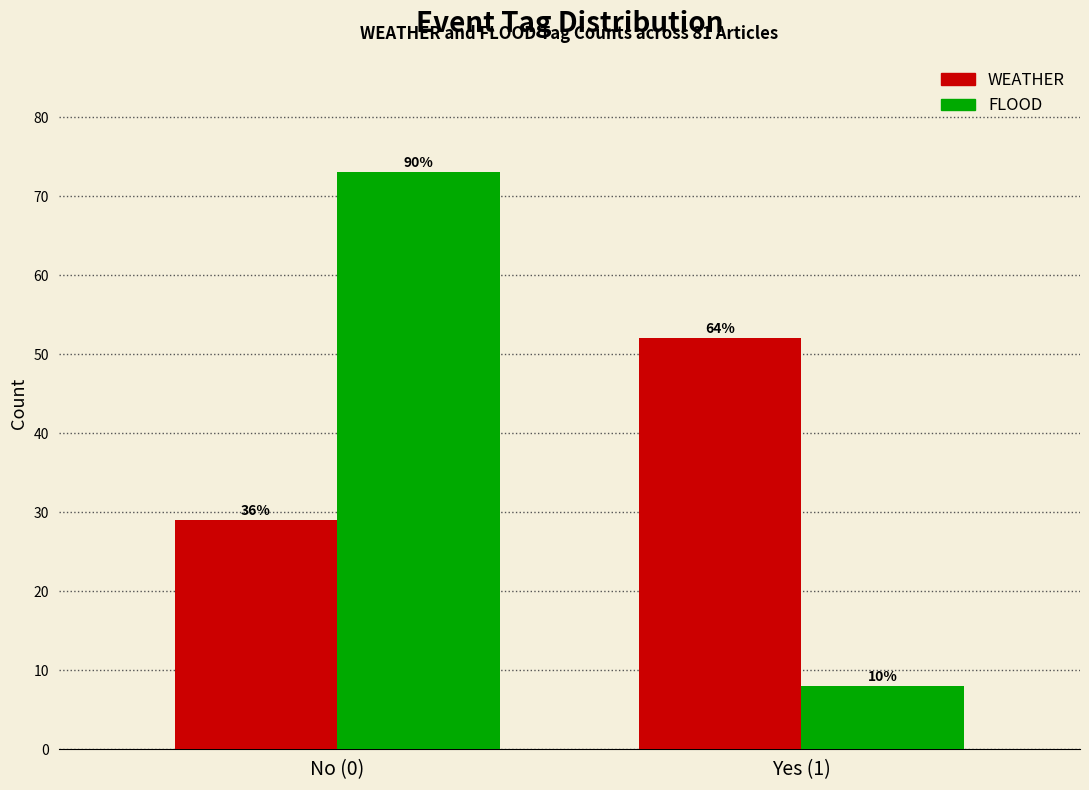

What are all the series names shown in the legend?

WEATHER, FLOOD